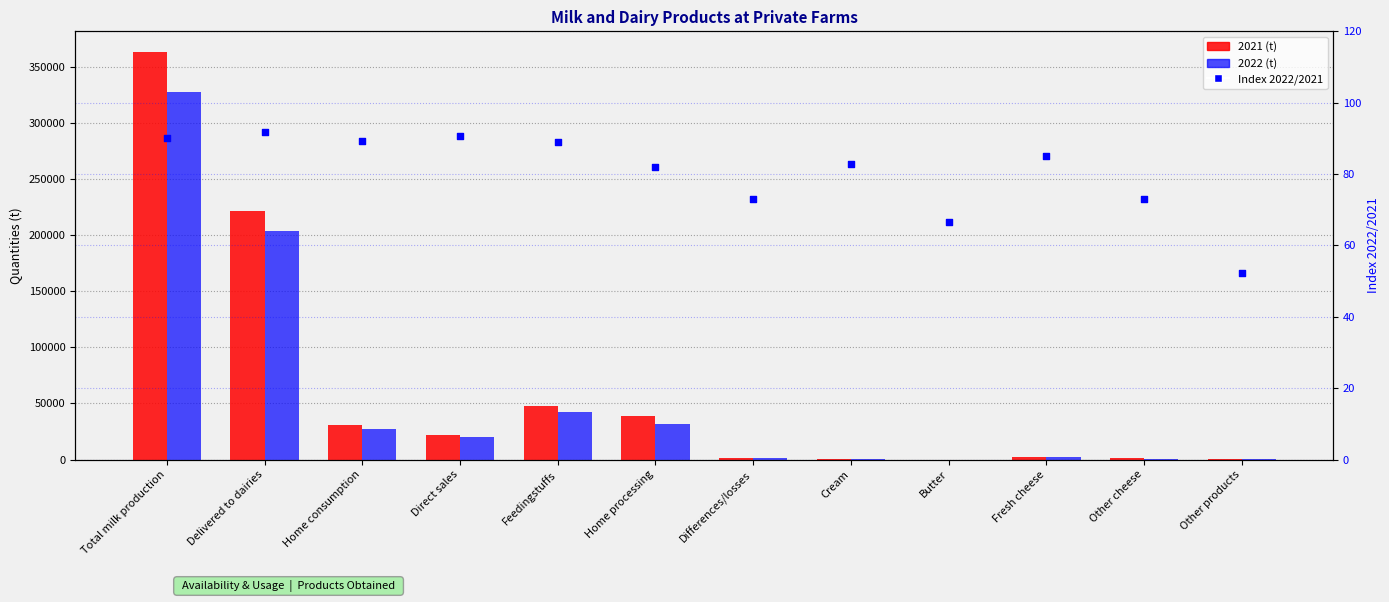

Which series reaches the minimum Y coordinate?

2022 (t)